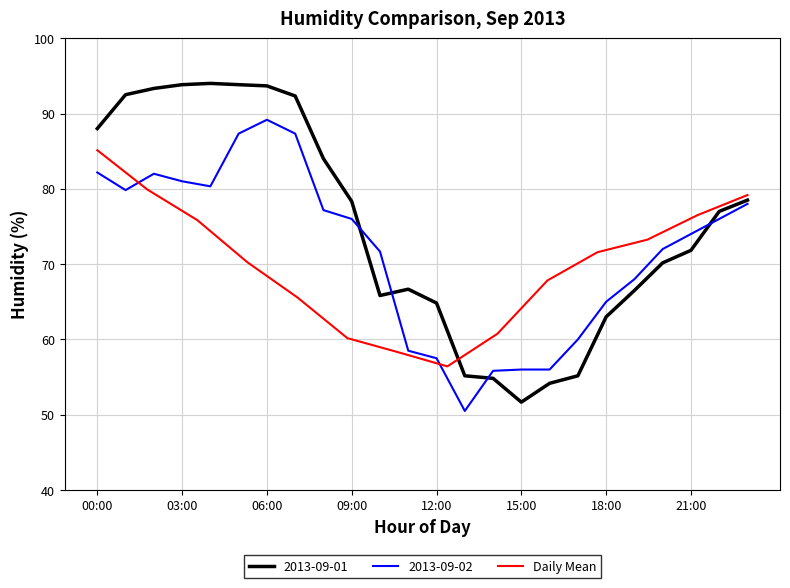

What is the highest value of the Daily Mean series?

85.1